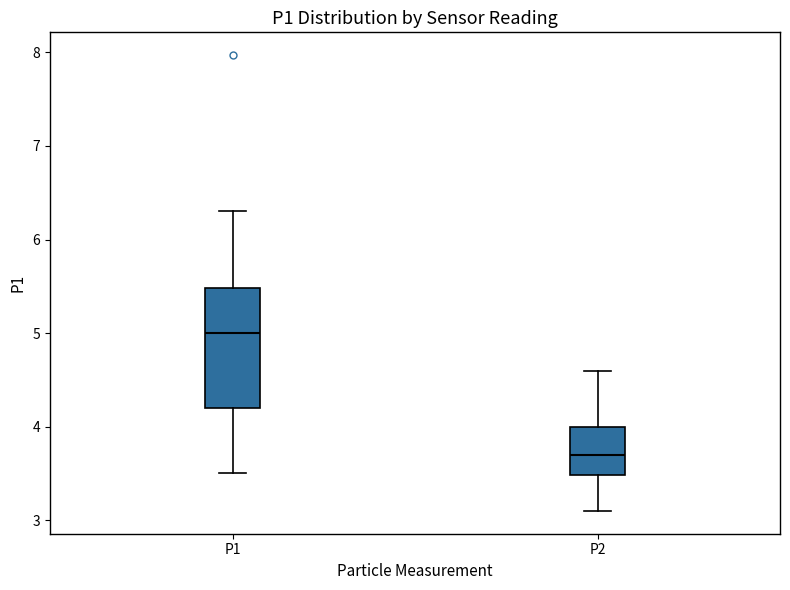

Which box's median line is the highest?

P1